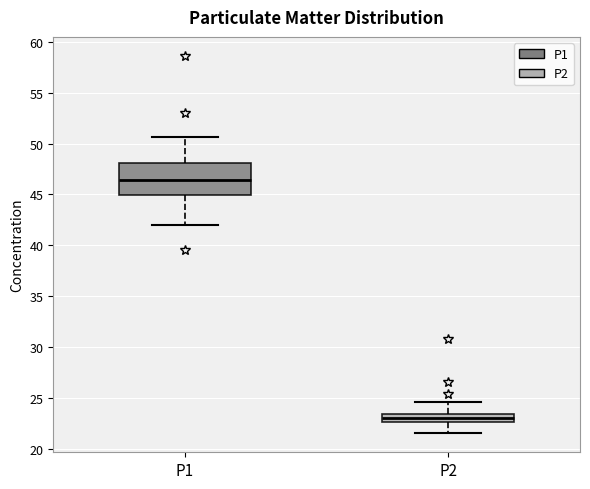

Where does the lower whisker of the box for P1 end on the y-axis? The values are not printed on the chart, so give them approximately, as read against the axis.

42.0